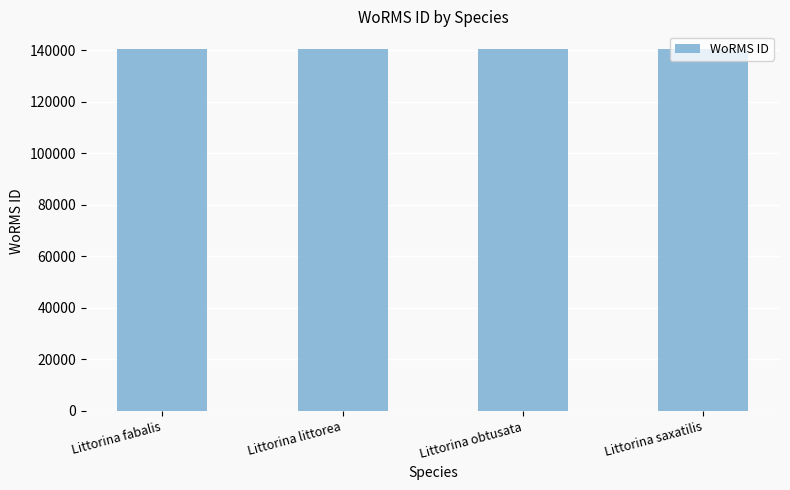

True or false: the data shows 49844 at Littorina obtusata.

False